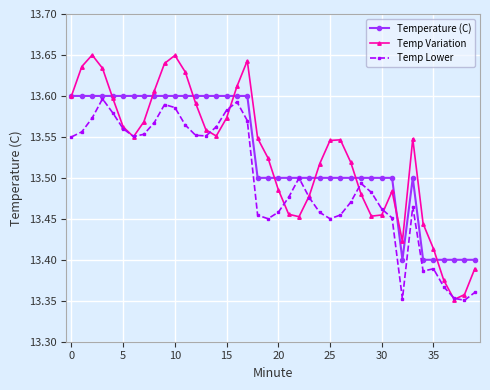

True or false: Temp Variation has more than 0 points higher than both neighbors.

True